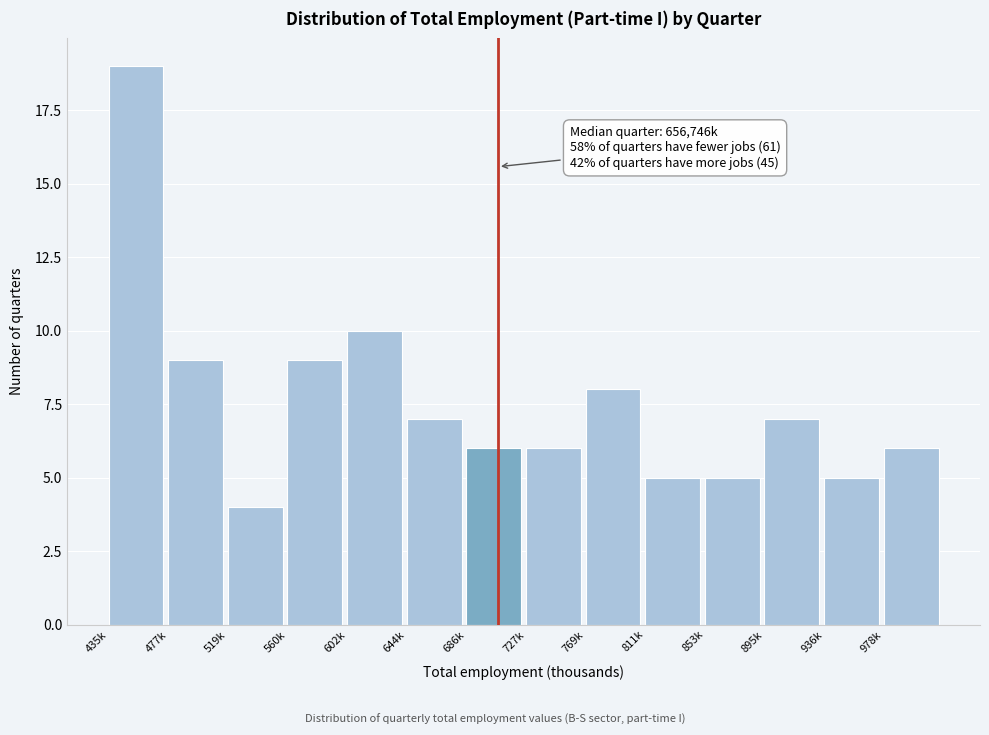

Reading left to right, what are all the values shown in this chart?

19	9	4	9	10	7	6	6	8	5	5	7	5	6